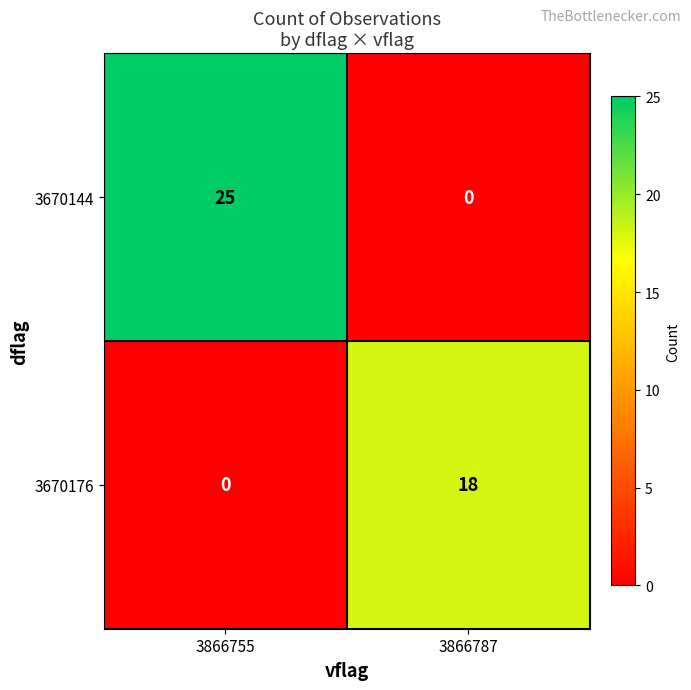

List the series in order of their overall mean, highest first.

3670144, 3670176